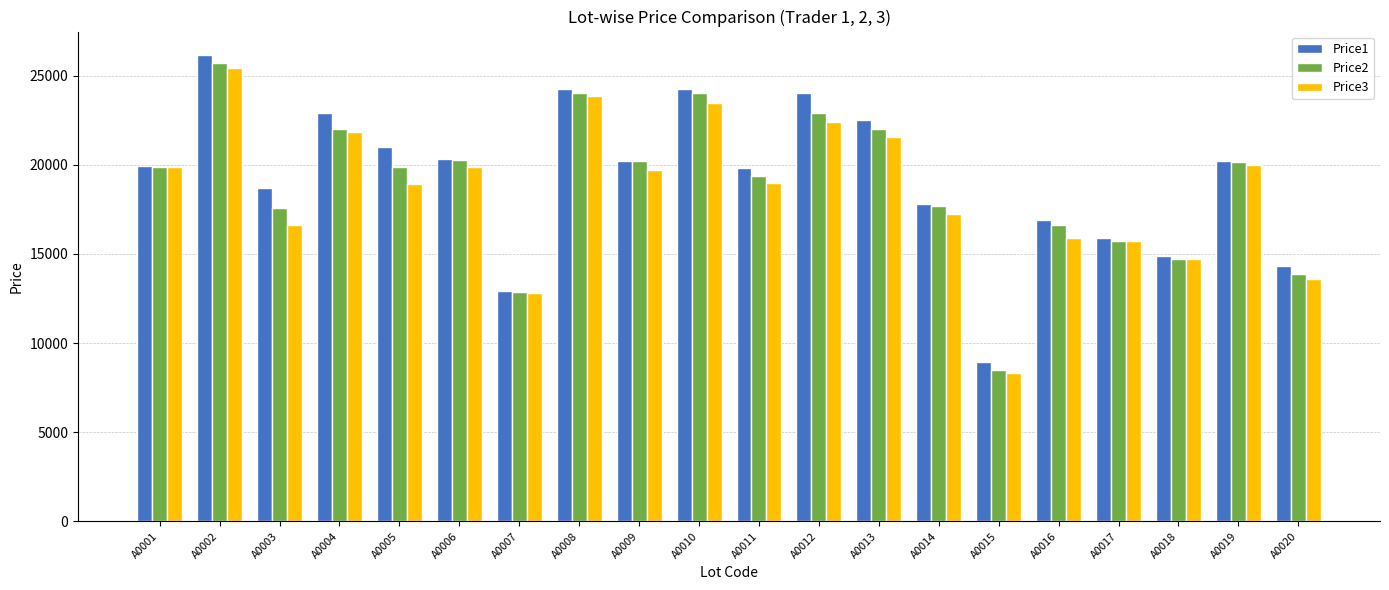

What are all the series names shown in the legend?

Price1, Price2, Price3